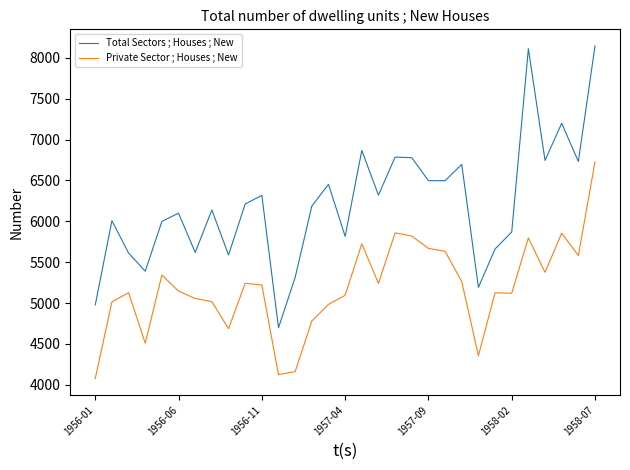

What are all the series names shown in the legend?

Total Sectors ; Houses ; New, Private Sector ; Houses ; New